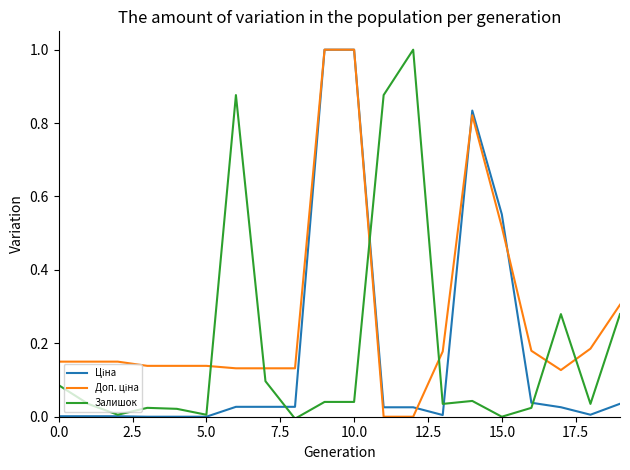

What is the greatest value displayed?

1.0